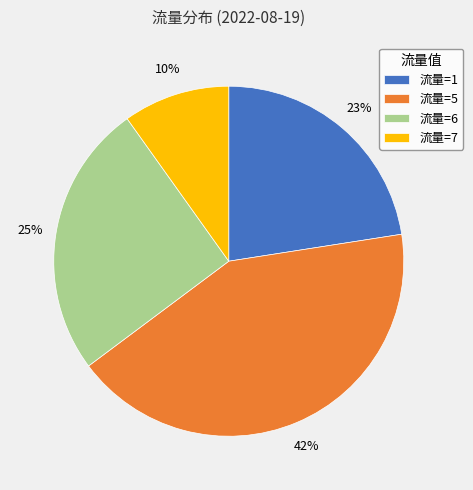

To the nearest percent, what is the difference between the 流量=6 and 流量=5 slice percentages?

17%